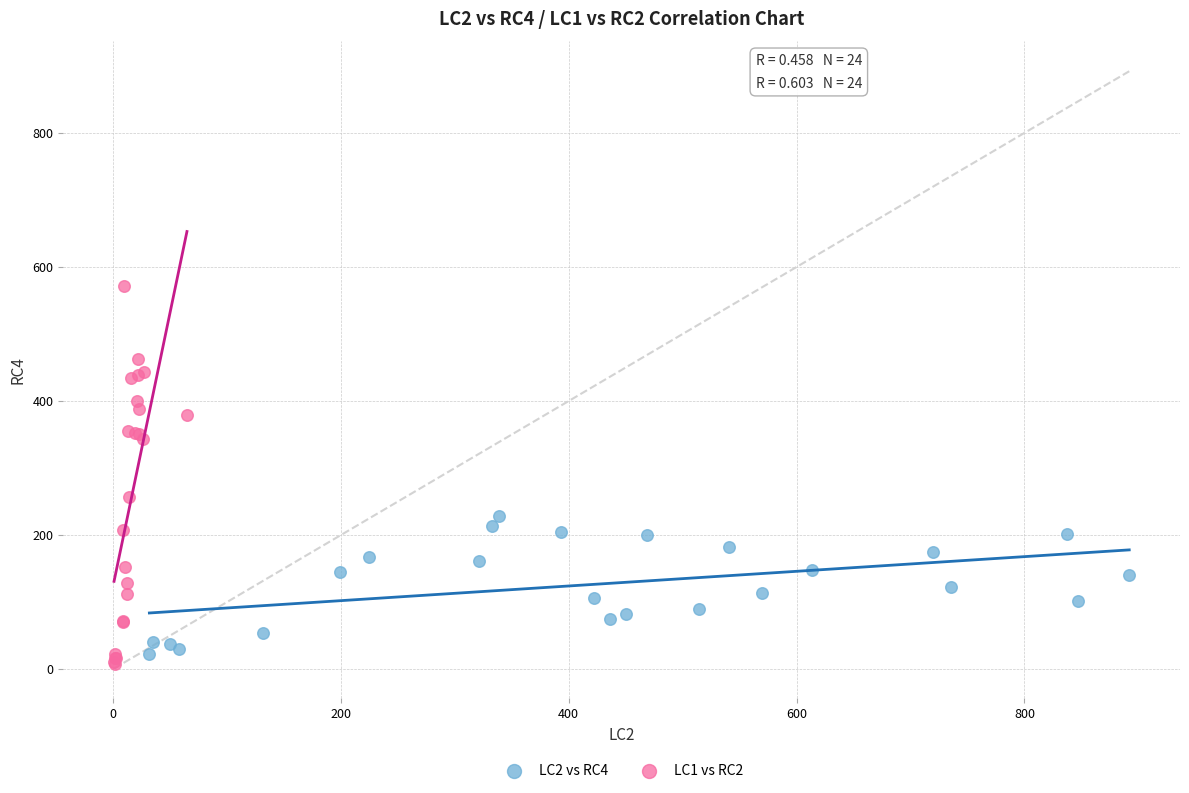

Which series has the largest Y range (max minus min)?

LC1 vs RC2